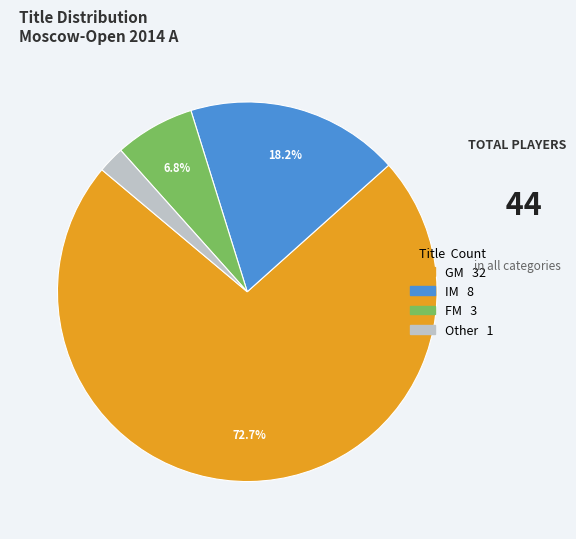

To the nearest percent, what is the average slice percentage?

25%